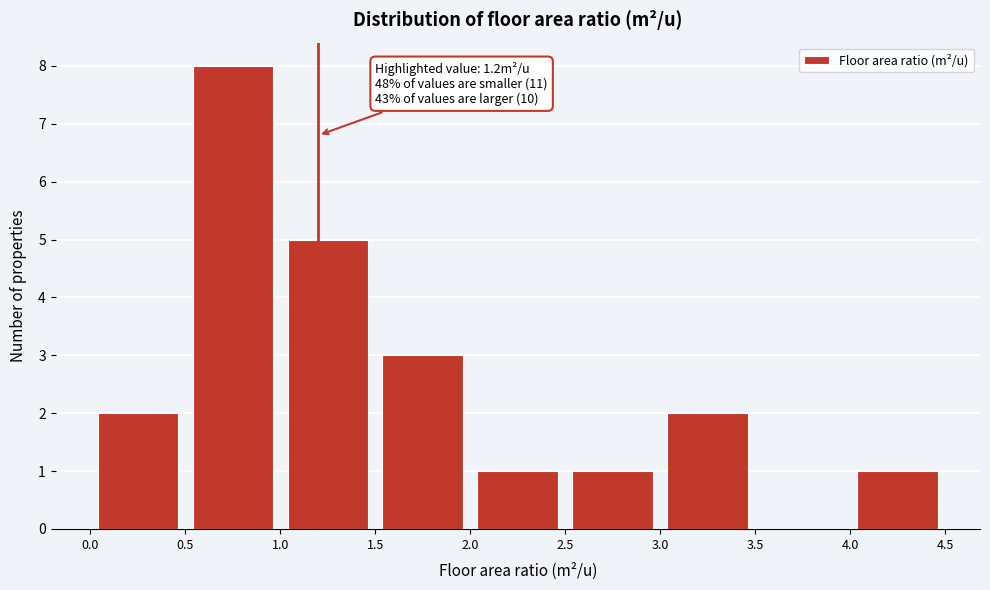

Which range on the x-axis has the tallest bar?

0.5 to 1.0